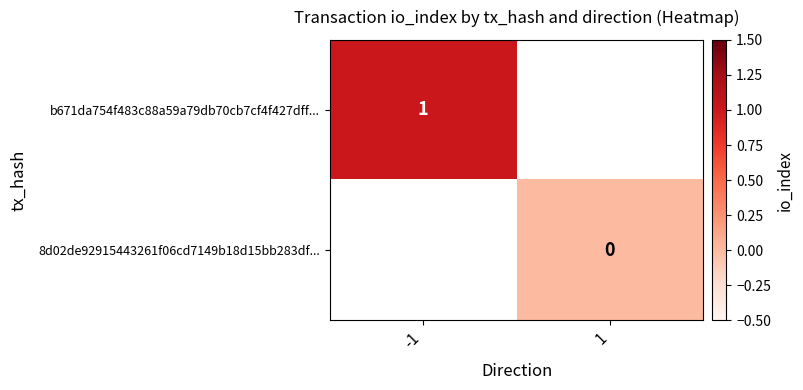

Is it true that b671da754f483c88a59a79db70cb7cf4f427dff... equals 1 at -1?

True